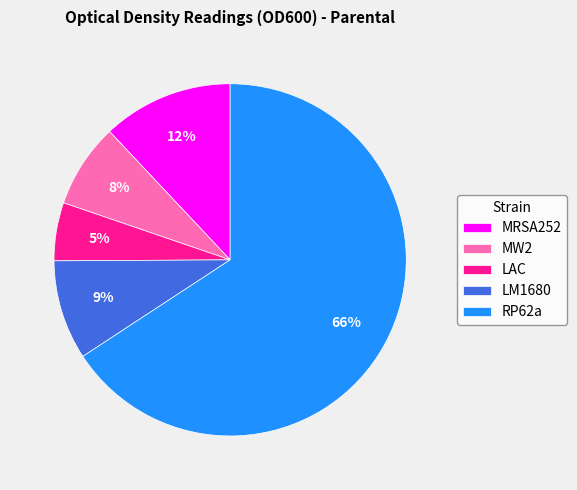

To the nearest percent, what percentage of the pie is LM1680?

9%